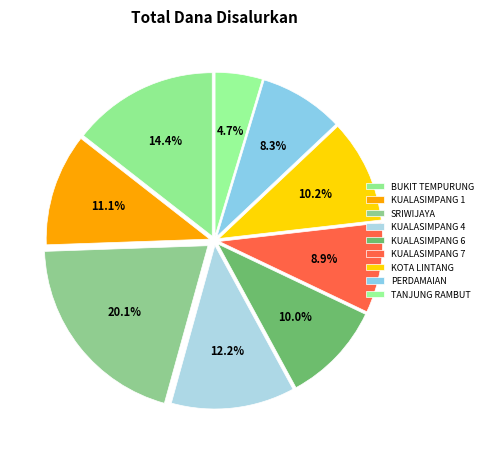

Which category has the biggest portion of the pie?

SD NEGERI 1 SRIWIJAYA